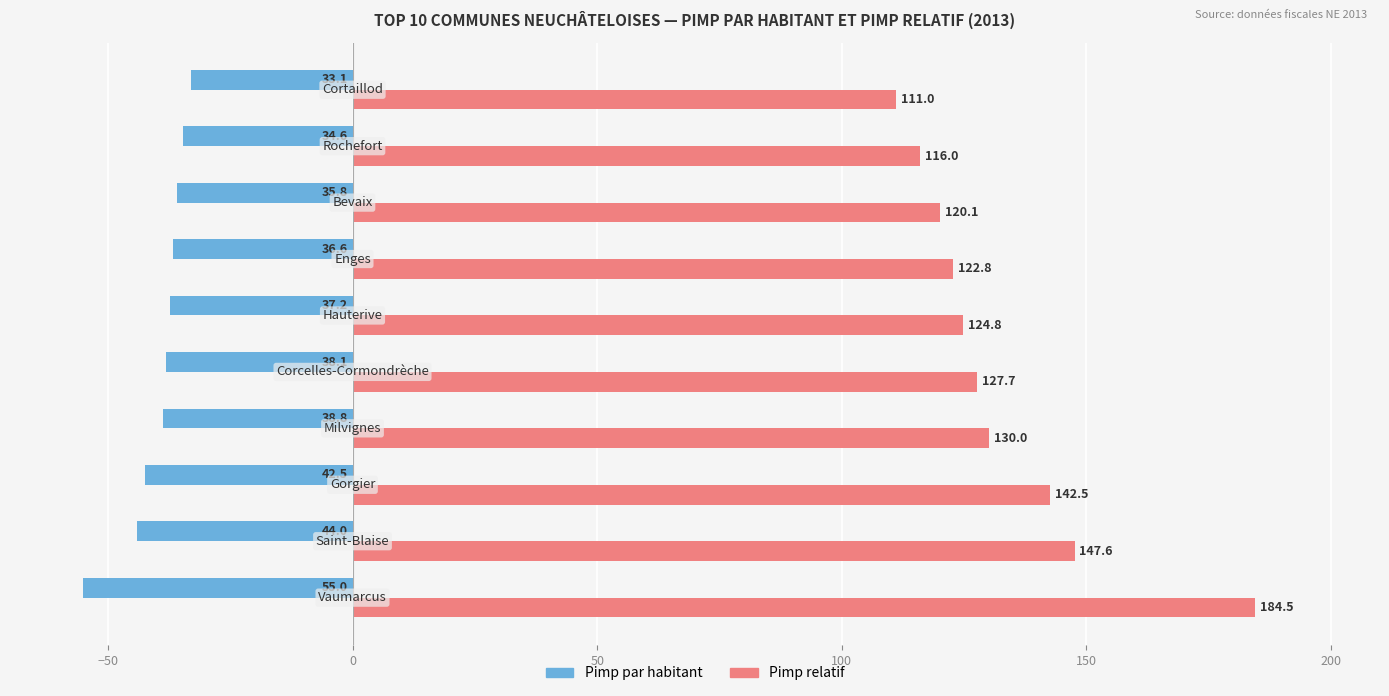

What is the difference between the maximum and minimum values in the Pimp par habitant series?

21.9